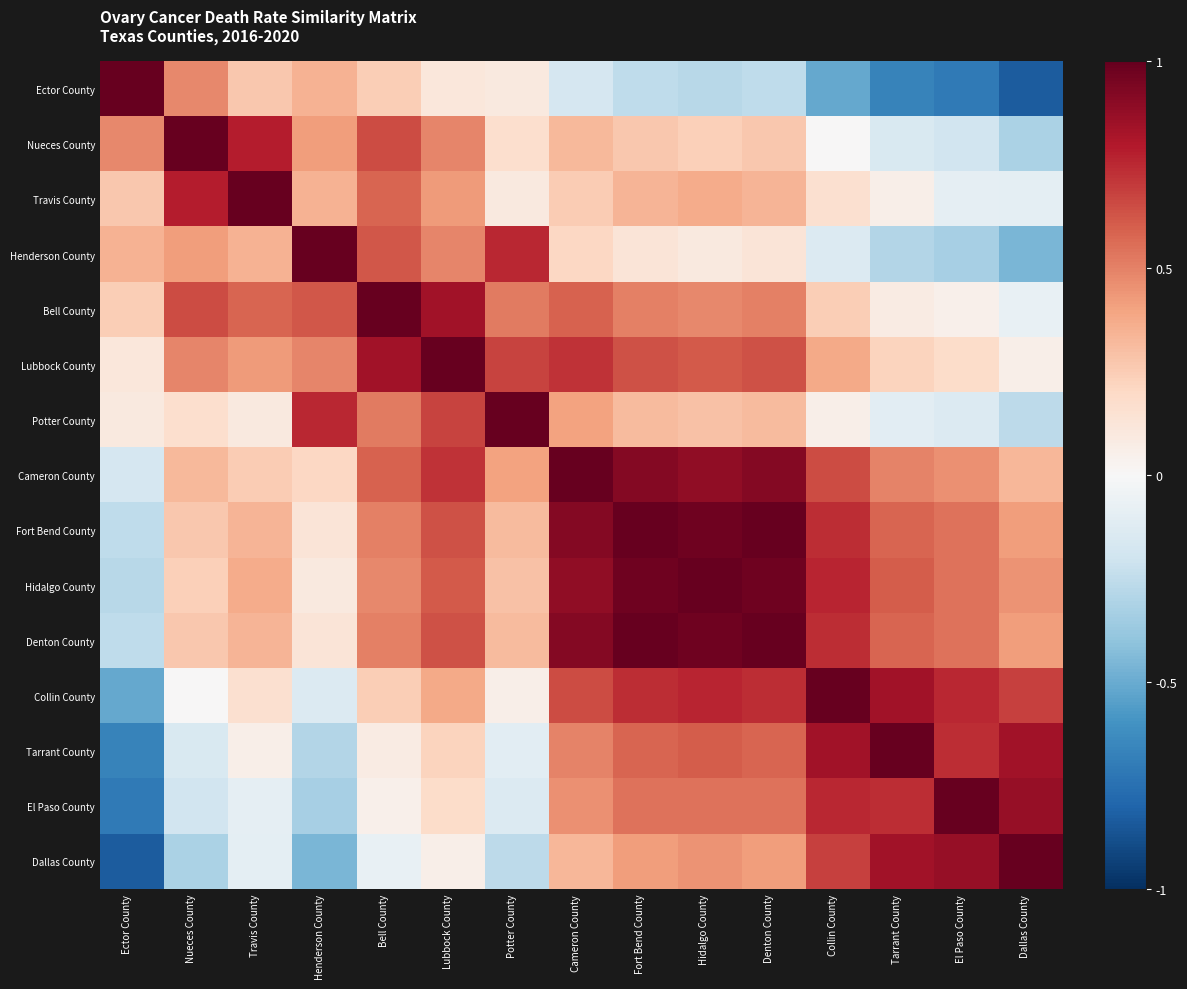

Reading right to left, transcribe all the data shown in this chart.

Ector County: Dallas County=-0.8	El Paso County=-0.7	Tarrant County=-0.7	Collin County=-0.5	Denton County=-0.3	Hidalgo County=-0.3	Fort Bend County=-0.3	Cameron County=-0.2	Potter County=0.1	Lubbock County=0.1	Bell County=0.2	Henderson County=0.3	Travis County=0.3	Nueces County=0.5	Ector County=1.0
Nueces County: Dallas County=-0.3	El Paso County=-0.2	Tarrant County=-0.2	Collin County=0.0	Denton County=0.3	Hidalgo County=0.2	Fort Bend County=0.3	Cameron County=0.3	Potter County=0.2	Lubbock County=0.5	Bell County=0.6	Henderson County=0.4	Travis County=0.8	Nueces County=1.0	Ector County=0.5
Travis County: Dallas County=-0.1	El Paso County=-0.1	Tarrant County=0.1	Collin County=0.2	Denton County=0.3	Hidalgo County=0.4	Fort Bend County=0.3	Cameron County=0.3	Potter County=0.1	Lubbock County=0.4	Bell County=0.6	Henderson County=0.4	Travis County=1.0	Nueces County=0.8	Ector County=0.3
Henderson County: Dallas County=-0.5	El Paso County=-0.3	Tarrant County=-0.3	Collin County=-0.1	Denton County=0.1	Hidalgo County=0.1	Fort Bend County=0.1	Cameron County=0.2	Potter County=0.8	Lubbock County=0.5	Bell County=0.6	Henderson County=1.0	Travis County=0.4	Nueces County=0.4	Ector County=0.3
Bell County: Dallas County=-0.1	El Paso County=0.0	Tarrant County=0.1	Collin County=0.2	Denton County=0.5	Hidalgo County=0.5	Fort Bend County=0.5	Cameron County=0.6	Potter County=0.5	Lubbock County=0.8	Bell County=1.0	Henderson County=0.6	Travis County=0.6	Nueces County=0.6	Ector County=0.2
Lubbock County: Dallas County=0.1	El Paso County=0.2	Tarrant County=0.2	Collin County=0.4	Denton County=0.6	Hidalgo County=0.6	Fort Bend County=0.6	Cameron County=0.7	Potter County=0.7	Lubbock County=1.0	Bell County=0.8	Henderson County=0.5	Travis County=0.4	Nueces County=0.5	Ector County=0.1
Potter County: Dallas County=-0.3	El Paso County=-0.1	Tarrant County=-0.1	Collin County=0.1	Denton County=0.3	Hidalgo County=0.3	Fort Bend County=0.3	Cameron County=0.4	Potter County=1.0	Lubbock County=0.7	Bell County=0.5	Henderson County=0.8	Travis County=0.1	Nueces County=0.2	Ector County=0.1
Cameron County: Dallas County=0.3	El Paso County=0.5	Tarrant County=0.5	Collin County=0.7	Denton County=0.9	Hidalgo County=0.9	Fort Bend County=0.9	Cameron County=1.0	Potter County=0.4	Lubbock County=0.7	Bell County=0.6	Henderson County=0.2	Travis County=0.3	Nueces County=0.3	Ector County=-0.2
Fort Bend County: Dallas County=0.4	El Paso County=0.5	Tarrant County=0.6	Collin County=0.7	Denton County=1.0	Hidalgo County=1.0	Fort Bend County=1.0	Cameron County=0.9	Potter County=0.3	Lubbock County=0.6	Bell County=0.5	Henderson County=0.1	Travis County=0.3	Nueces County=0.3	Ector County=-0.3
Hidalgo County: Dallas County=0.4	El Paso County=0.5	Tarrant County=0.6	Collin County=0.8	Denton County=1.0	Hidalgo County=1.0	Fort Bend County=1.0	Cameron County=0.9	Potter County=0.3	Lubbock County=0.6	Bell County=0.5	Henderson County=0.1	Travis County=0.4	Nueces County=0.2	Ector County=-0.3
Denton County: Dallas County=0.4	El Paso County=0.5	Tarrant County=0.6	Collin County=0.7	Denton County=1.0	Hidalgo County=1.0	Fort Bend County=1.0	Cameron County=0.9	Potter County=0.3	Lubbock County=0.6	Bell County=0.5	Henderson County=0.1	Travis County=0.3	Nueces County=0.3	Ector County=-0.3
Collin County: Dallas County=0.7	El Paso County=0.8	Tarrant County=0.8	Collin County=1.0	Denton County=0.7	Hidalgo County=0.8	Fort Bend County=0.7	Cameron County=0.7	Potter County=0.1	Lubbock County=0.4	Bell County=0.2	Henderson County=-0.1	Travis County=0.2	Nueces County=0.0	Ector County=-0.5
Tarrant County: Dallas County=0.8	El Paso County=0.7	Tarrant County=1.0	Collin County=0.8	Denton County=0.6	Hidalgo County=0.6	Fort Bend County=0.6	Cameron County=0.5	Potter County=-0.1	Lubbock County=0.2	Bell County=0.1	Henderson County=-0.3	Travis County=0.1	Nueces County=-0.2	Ector County=-0.7
El Paso County: Dallas County=0.9	El Paso County=1.0	Tarrant County=0.7	Collin County=0.8	Denton County=0.5	Hidalgo County=0.5	Fort Bend County=0.5	Cameron County=0.5	Potter County=-0.1	Lubbock County=0.2	Bell County=0.0	Henderson County=-0.3	Travis County=-0.1	Nueces County=-0.2	Ector County=-0.7
Dallas County: Dallas County=1.0	El Paso County=0.9	Tarrant County=0.8	Collin County=0.7	Denton County=0.4	Hidalgo County=0.4	Fort Bend County=0.4	Cameron County=0.3	Potter County=-0.3	Lubbock County=0.1	Bell County=-0.1	Henderson County=-0.5	Travis County=-0.1	Nueces County=-0.3	Ector County=-0.8